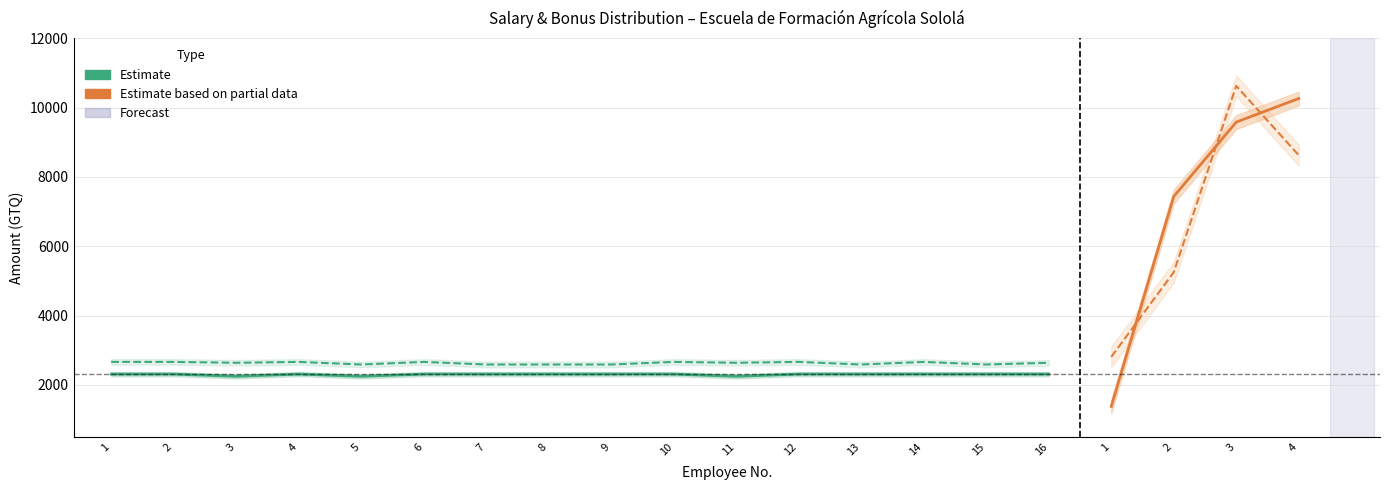

What is the sum of the BONOS_031 values at 11 and 12?

5305.0